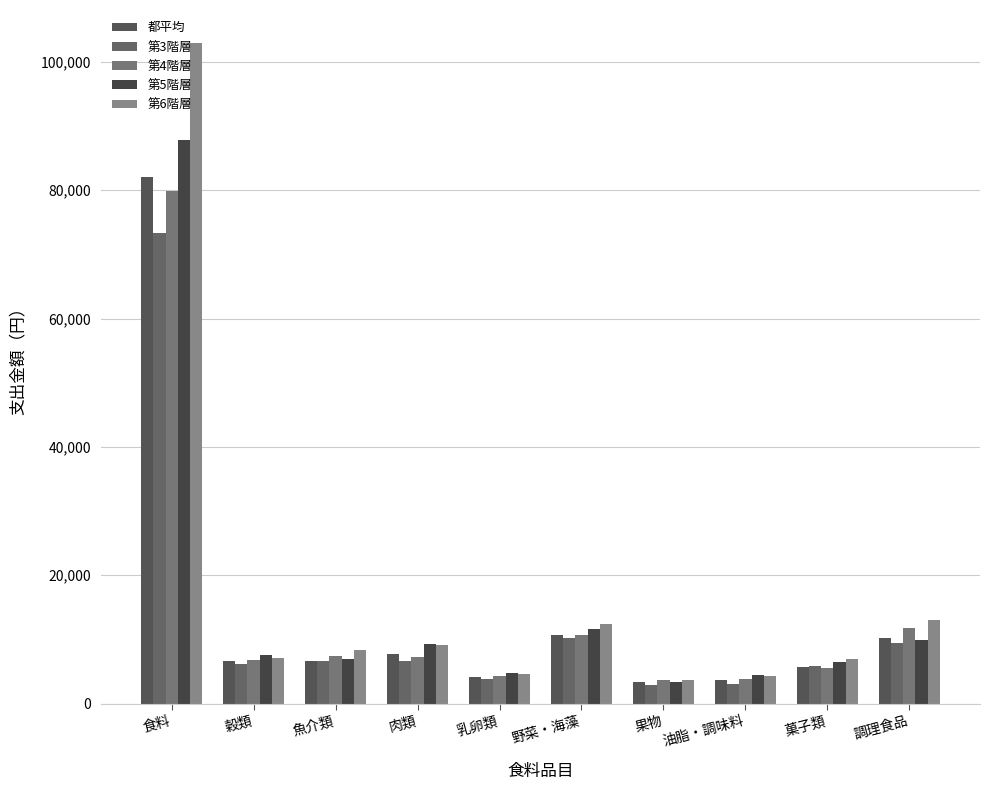

What is the minimum value for 第6階層?

3743